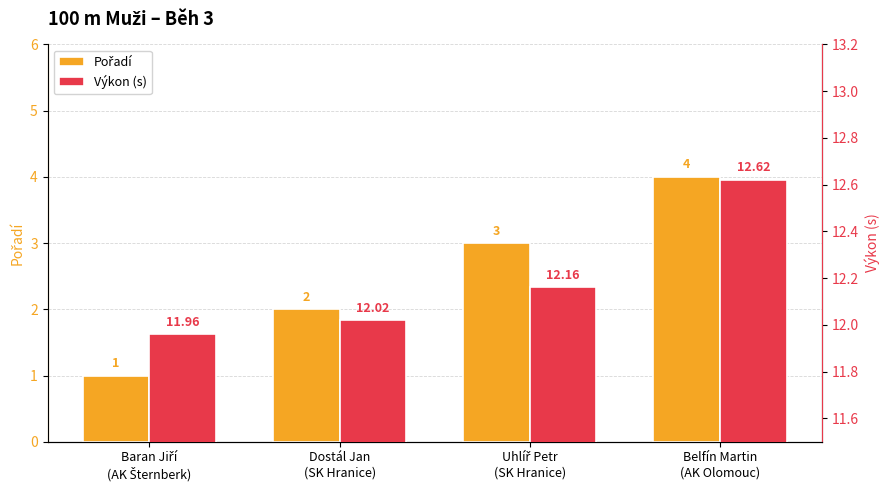

The value of Výkon (s) at Belfín Martin
(AK Olomouc) is 20.7. True or false?

False